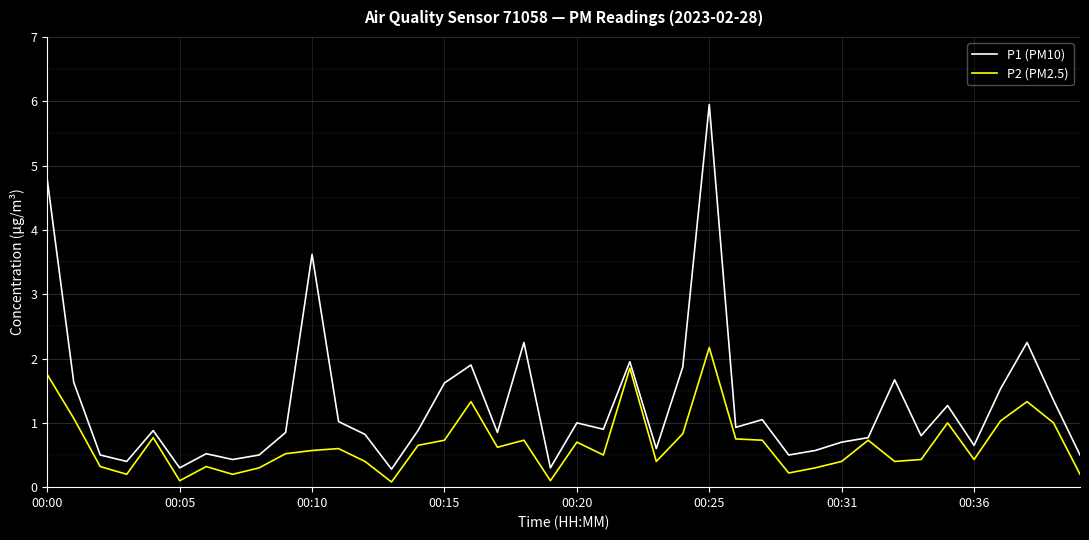

Does the chart display data point markers on the line(s)?

No